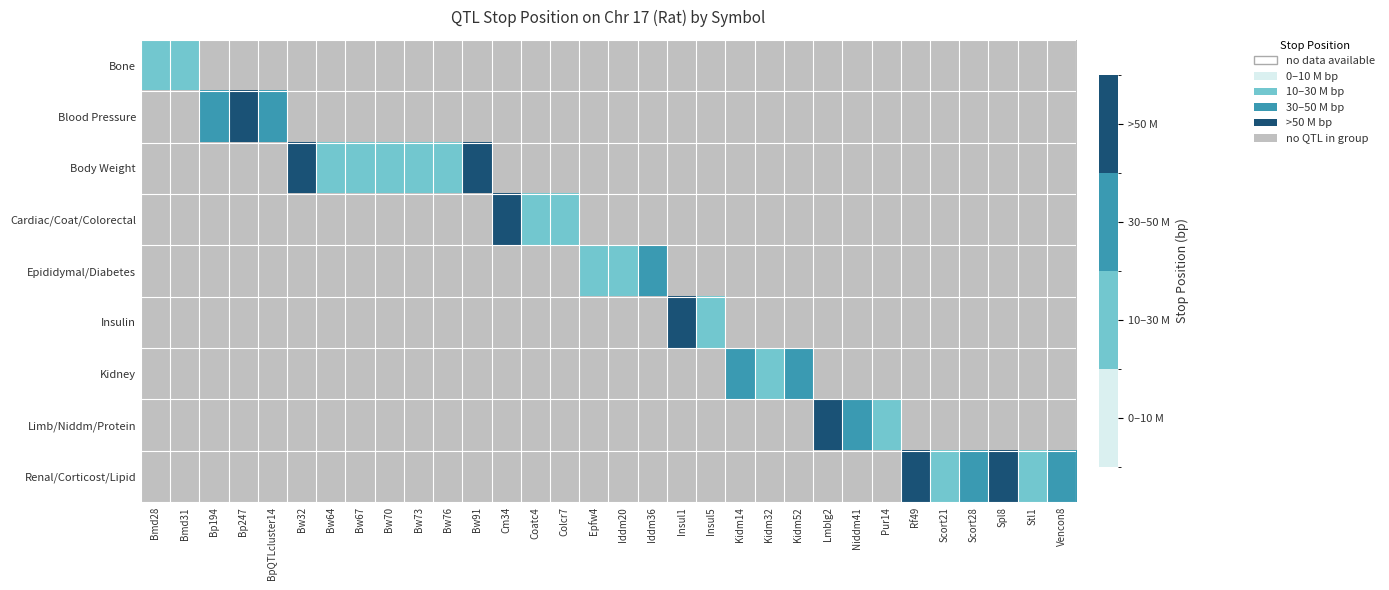

Is the value of Bone at Bw91 greater than the value of Kidney at Bw76?

No